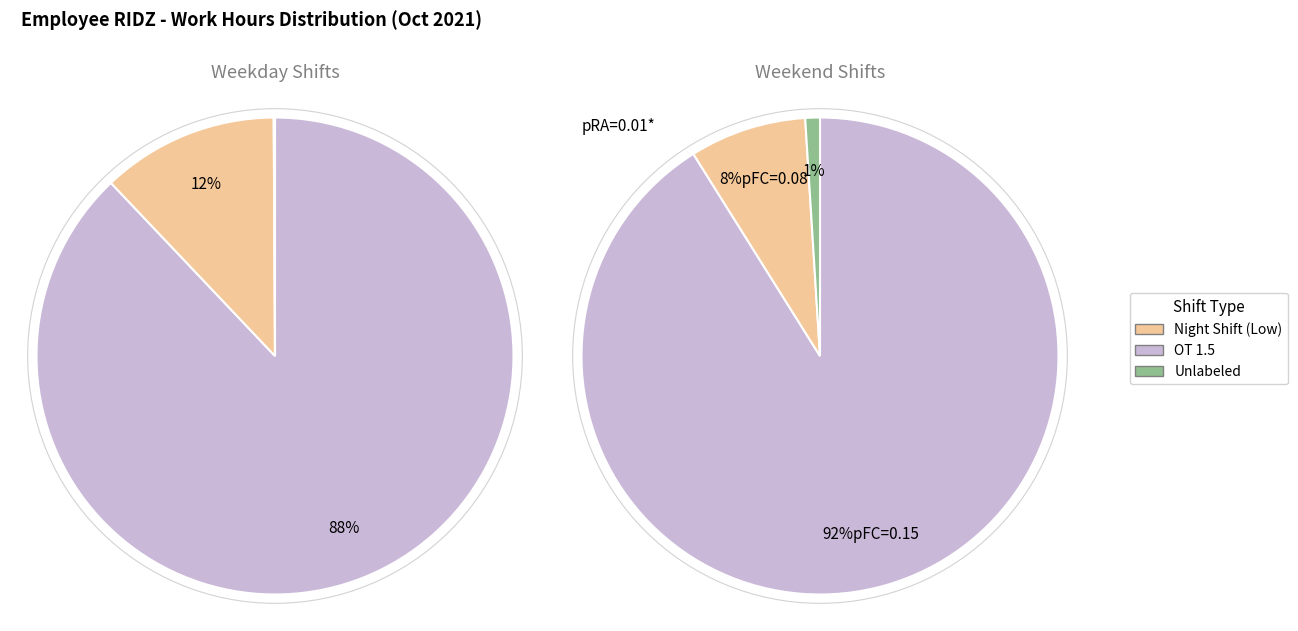

Which series changed the most between 4 and 5?

Night Shift (Low)